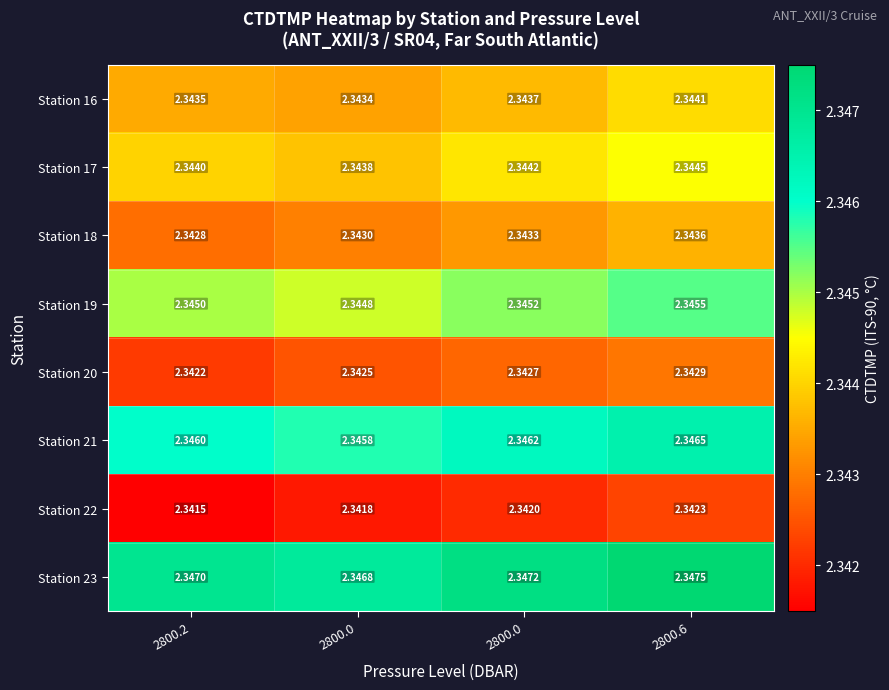

Rank the series by their maximum value, from highest to lowest.

Station 23, Station 21, Station 19, Station 17, Station 16, Station 18, Station 20, Station 22